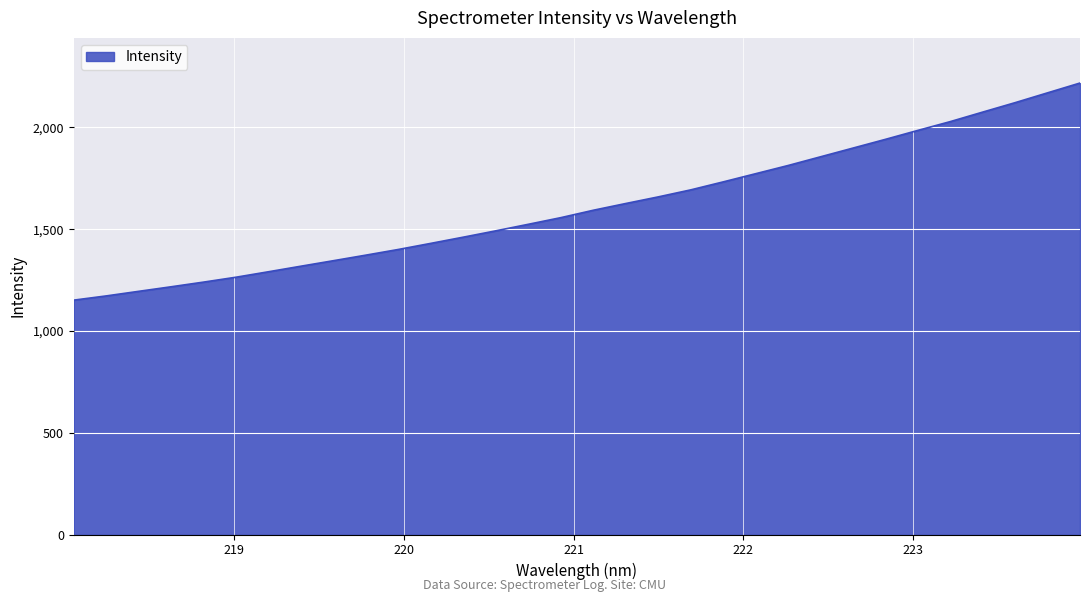

What is the difference between the maximum and minimum values?

1066.5